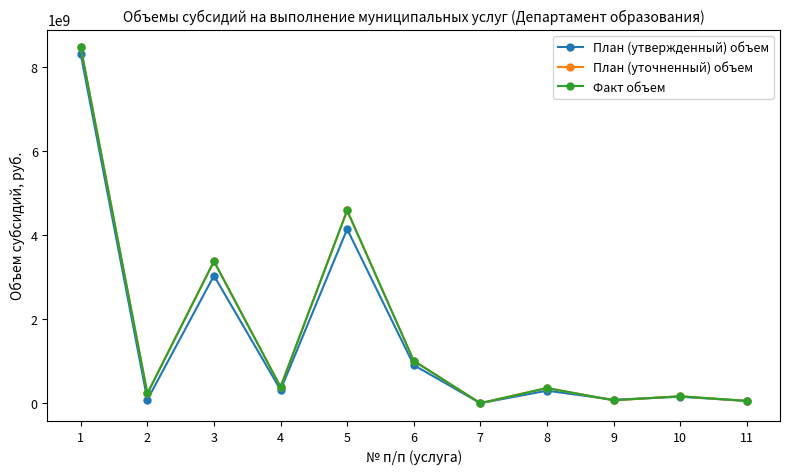

What is the value of the План (уточненный) объем point at the 6th from the left?

1008236875.1